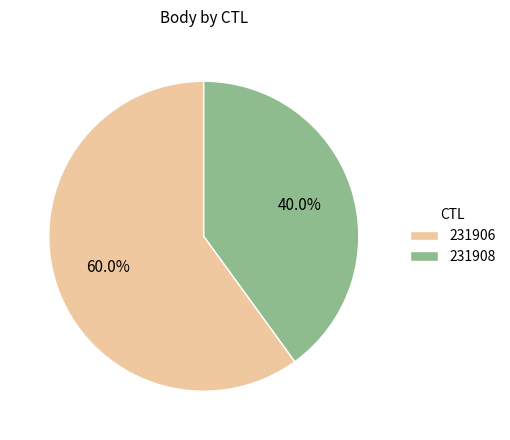

Which slice is the largest?

231906